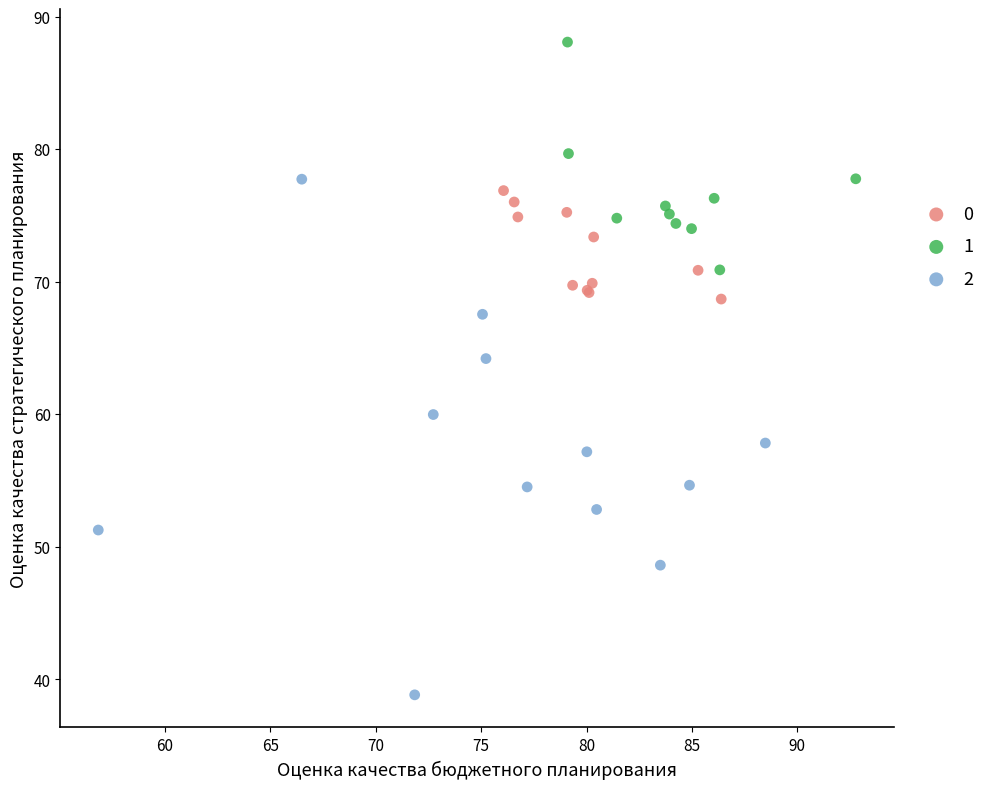

Which series contains the lowest Y value?

2